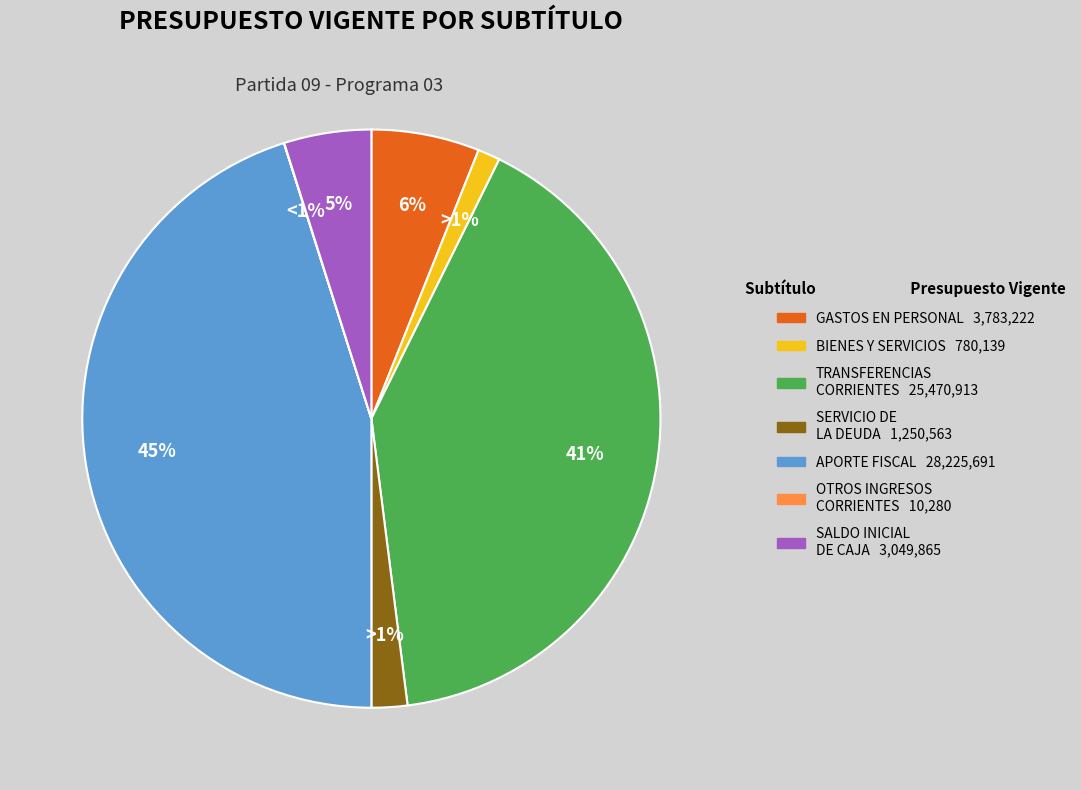

To the nearest percent, what is the difference between the largest and smallest slice percentages?

45%